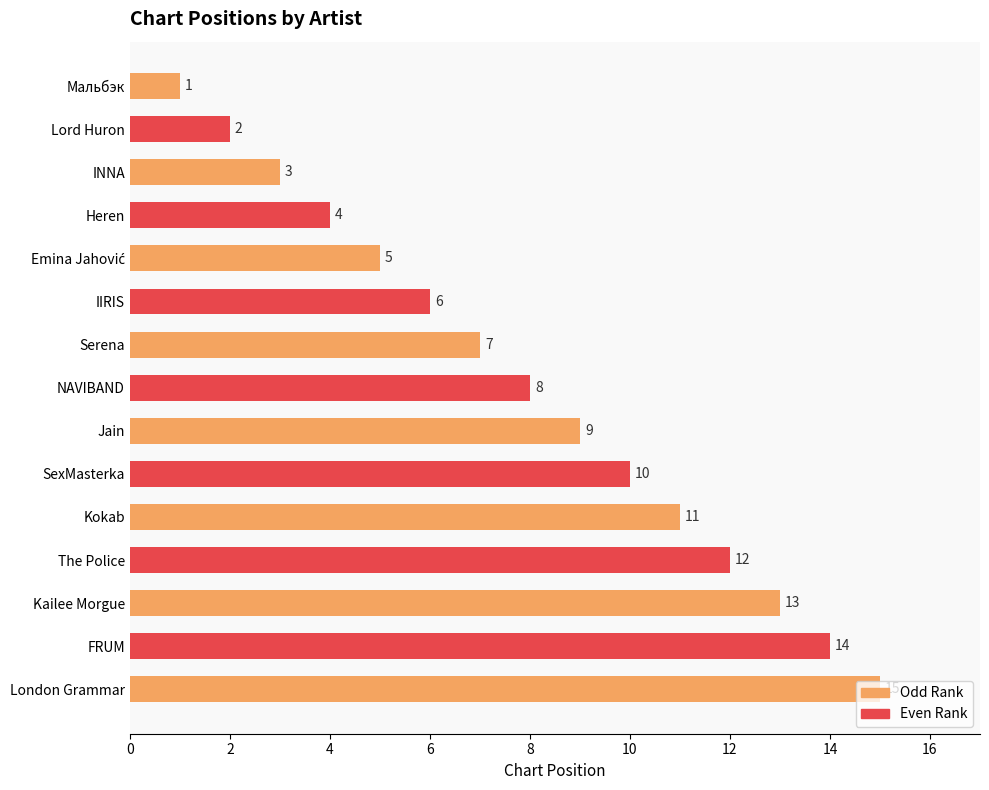

What is the label of the 8th bar from the bottom?

NAVIBAND